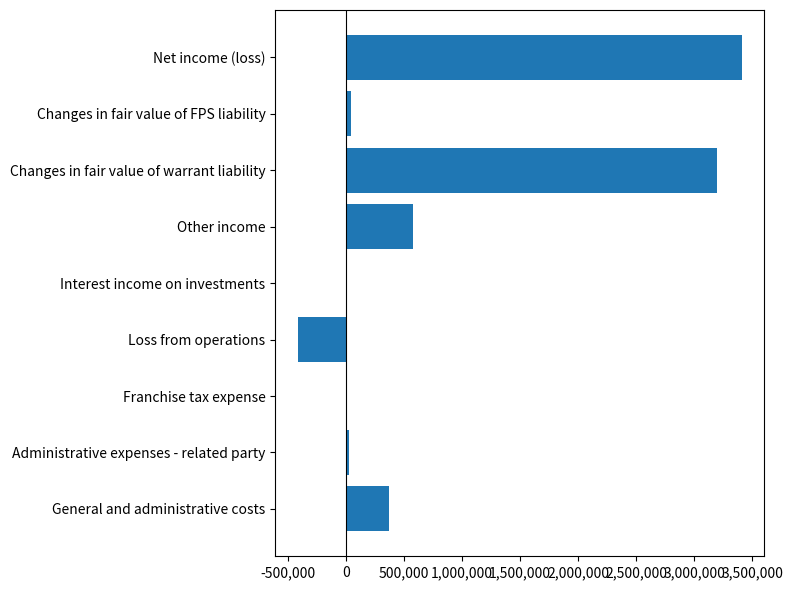

What is the change in value from Other income to Net income (loss)?

+2833119